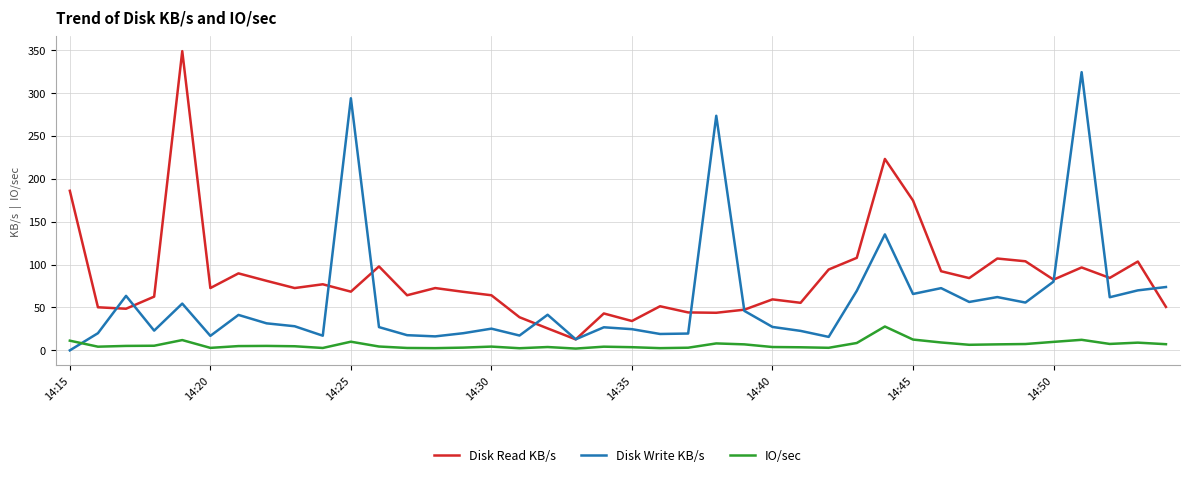

How many positive values does the Disk Write KB/s series have?

39